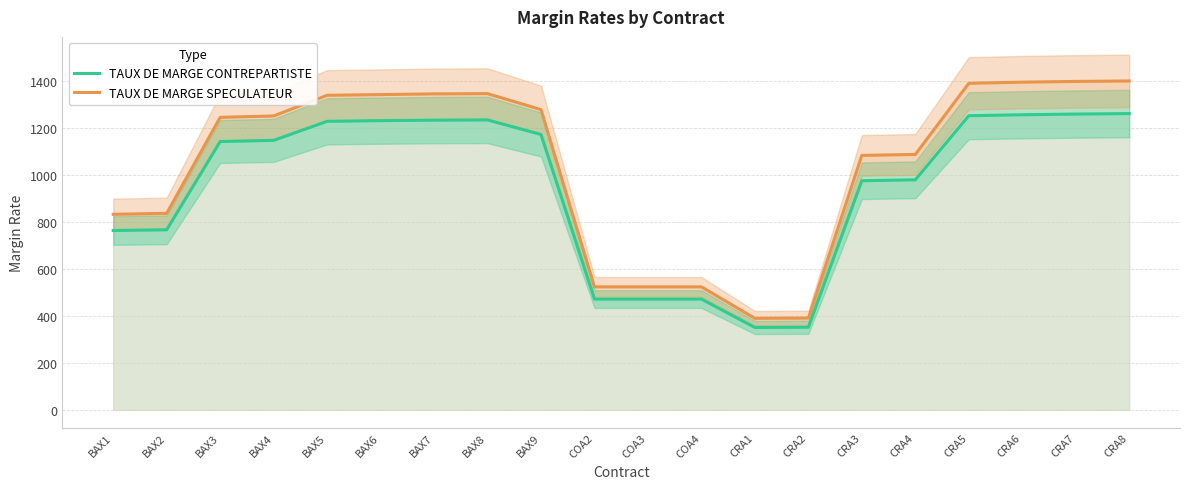

What is the label of the 15th point from the right?

BAX6